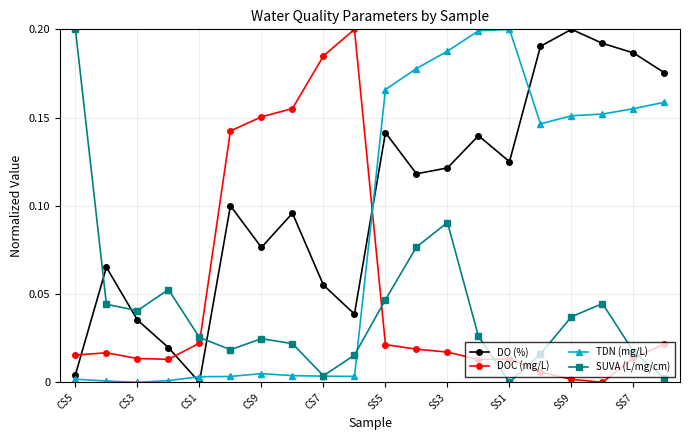

Rank the series by their average value, from lowest to highest.

SUVA (L/mg/cm), DOC (mg/L), TDN (mg/L), DO (%)